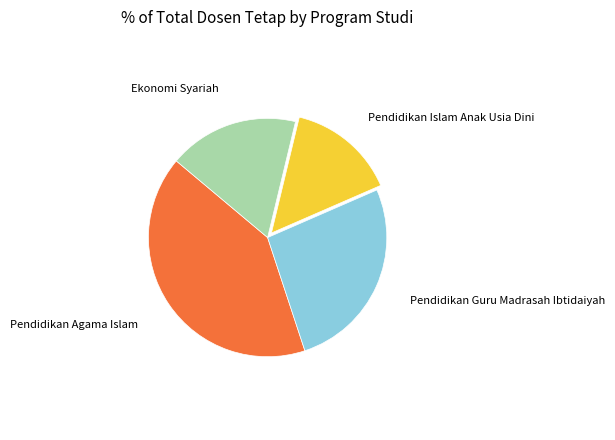

Does any single category account for the majority?

No